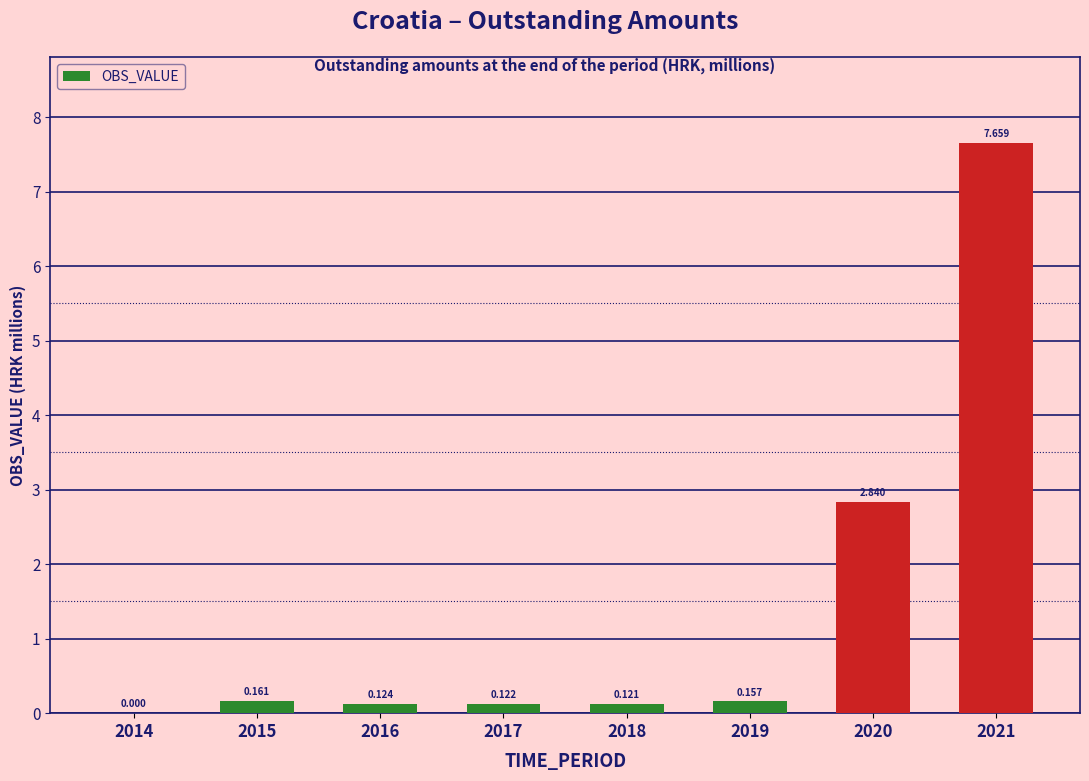

Count the number of data series in this chart.

1